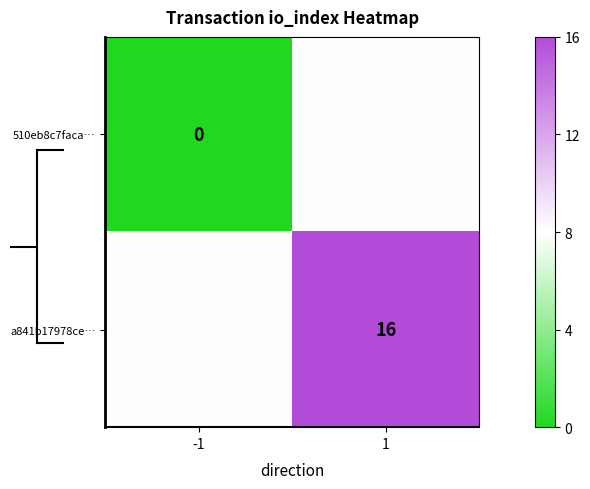

What is the difference between the highest and lowest values at 1?

8